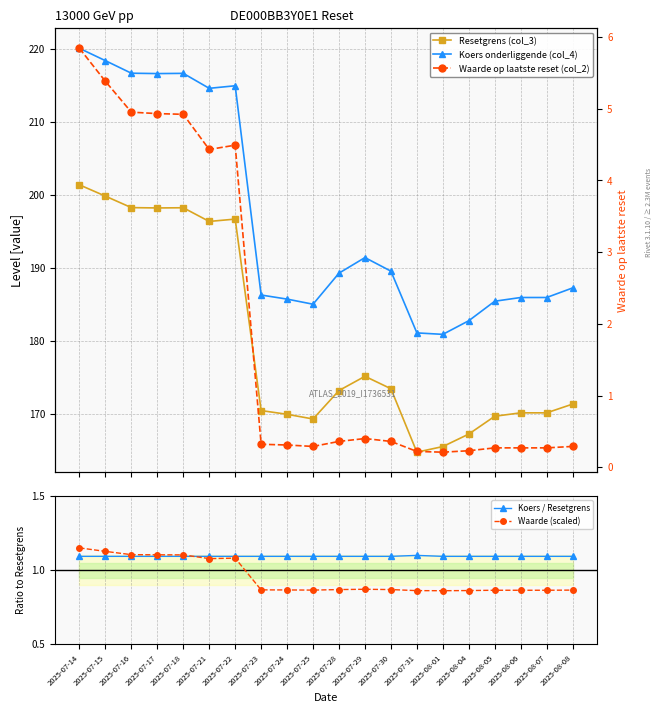

True or false: Resetgrens (col_3) has a value of 52.3 at 2025-07-23.

False